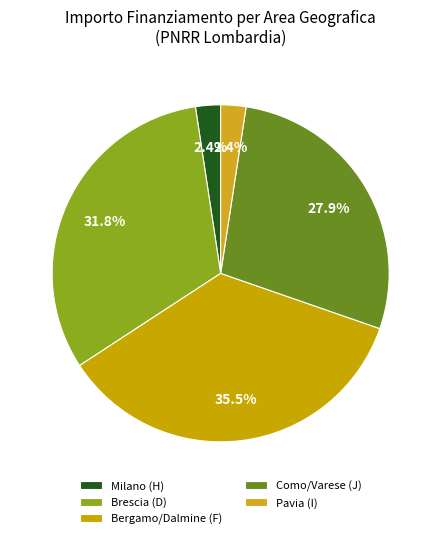

How many slices are in this pie chart?

5